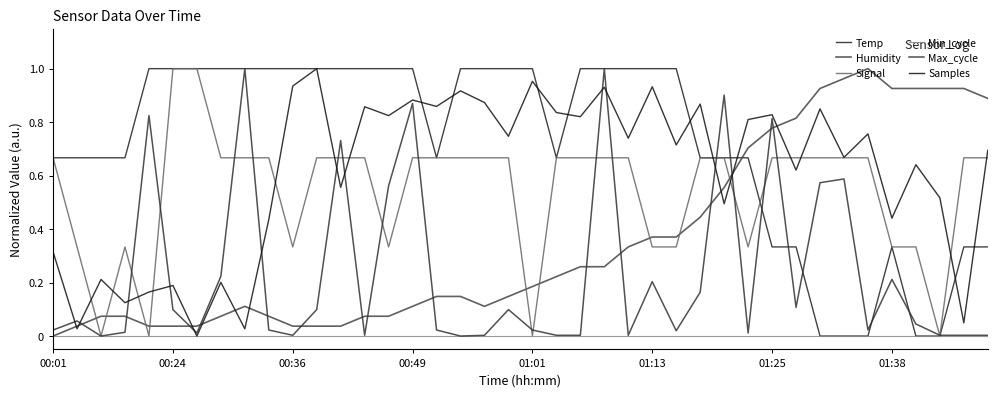

Is this an area chart (filled region under the line)?

No